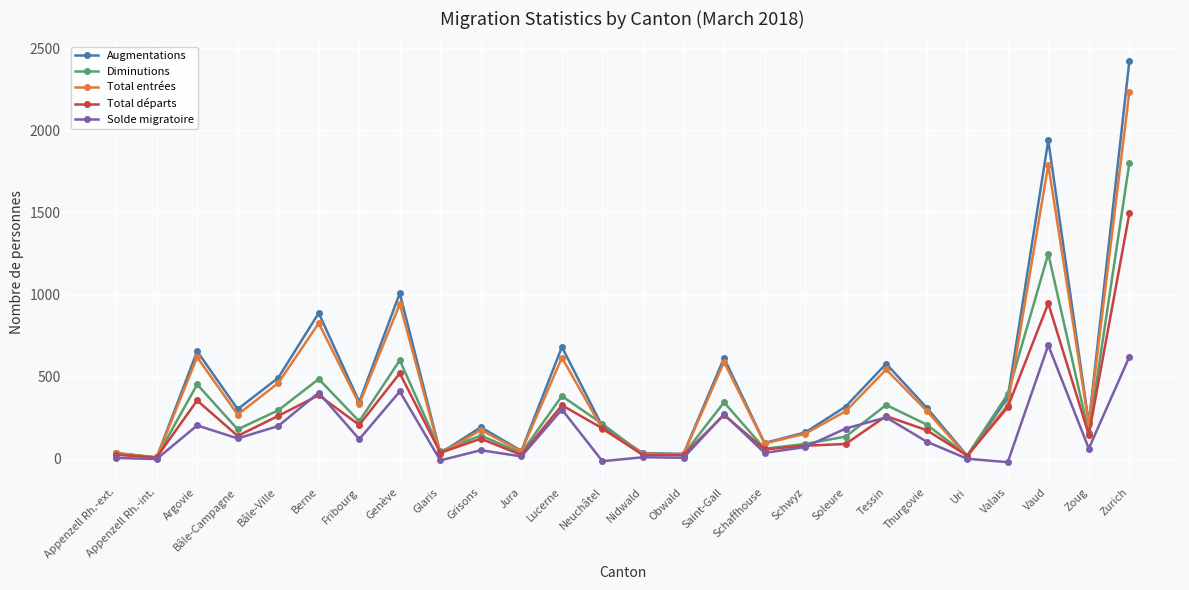

Where does the Solde migratoire series first go above 103?

Argovie